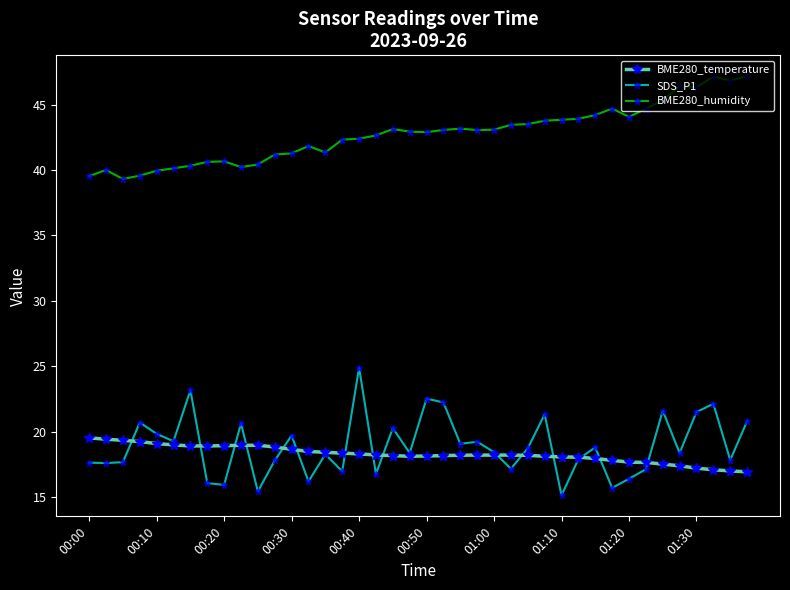

What is the minimum value shown in the chart?

15.1